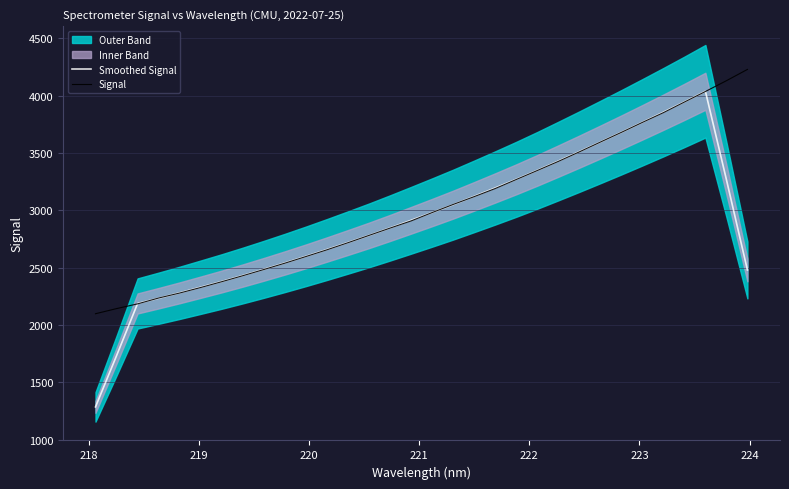

How many lines are shown in the chart?

2